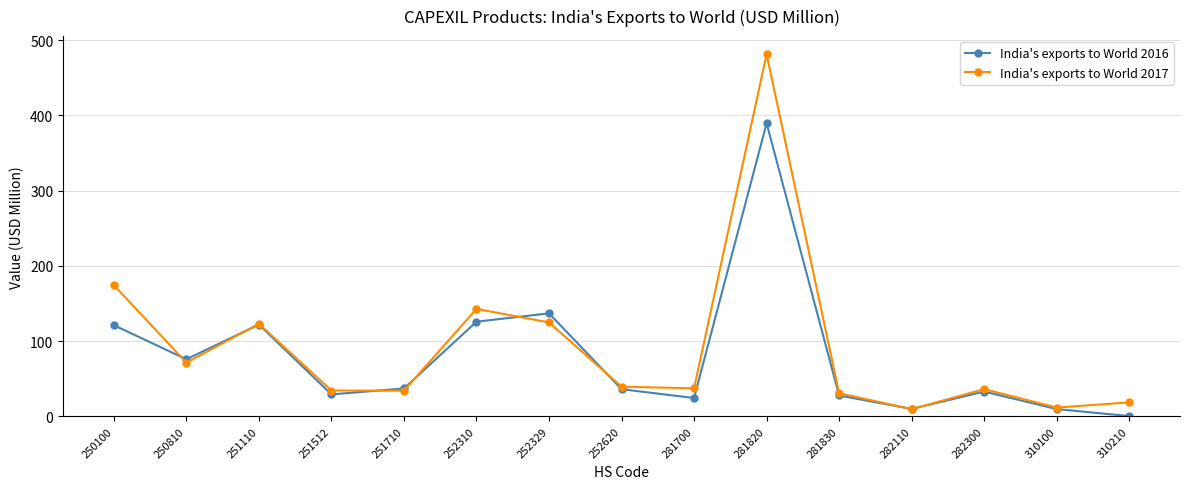

Where does the India's exports to World 2016 series first go above 36?

250100